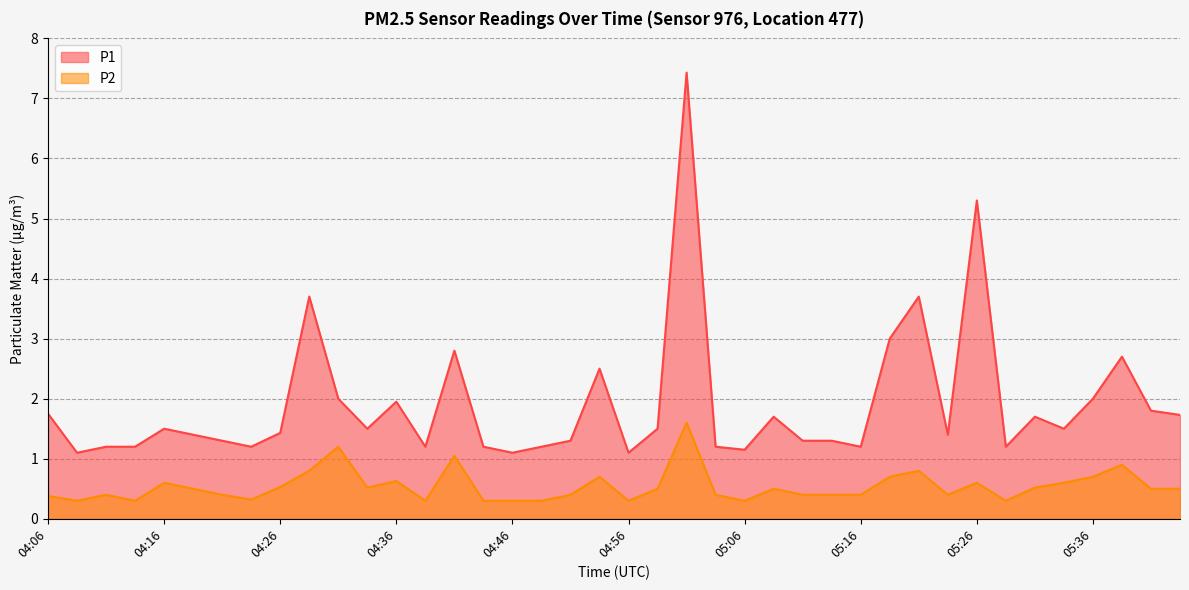

True or false: P1 has more than 0 points higher than both neighbors.

True